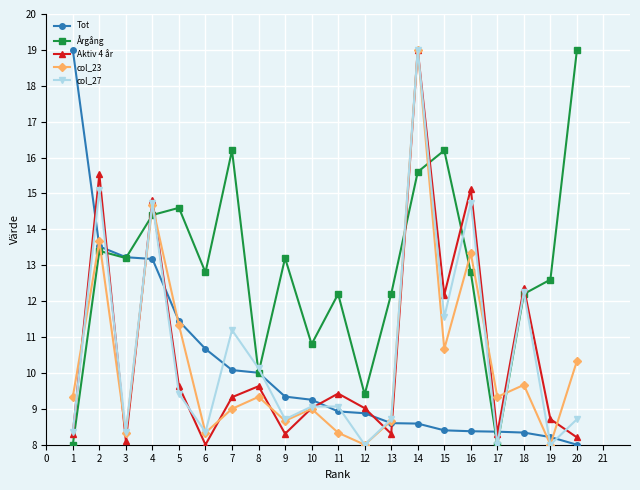

Where do Aktiv 4 år and col_23 first cross each other?

1 and 2